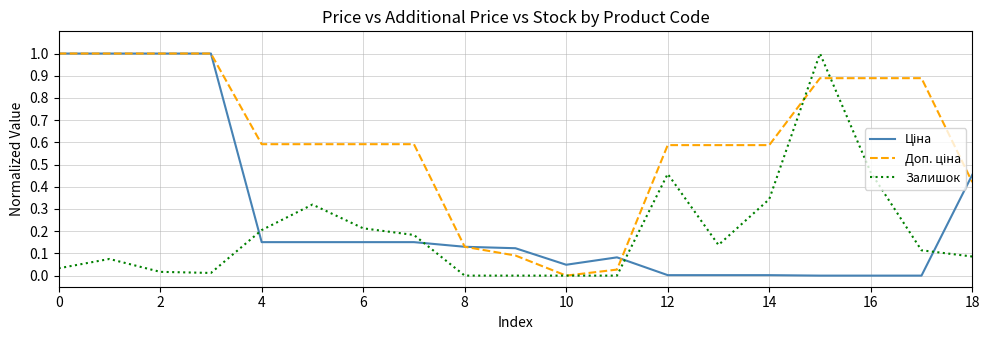

What is the maximum value shown in the chart?

1.0